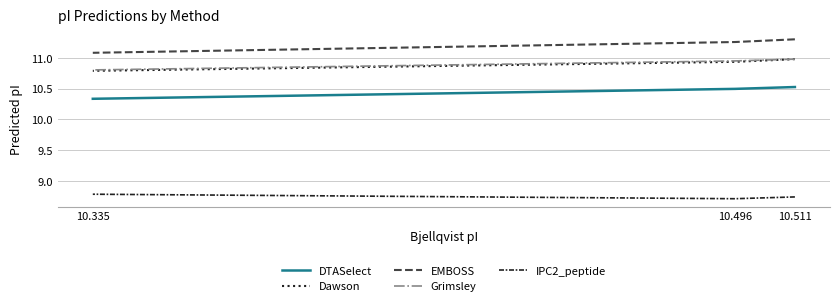

Which label corresponds to the smallest value in the chart?

10.496